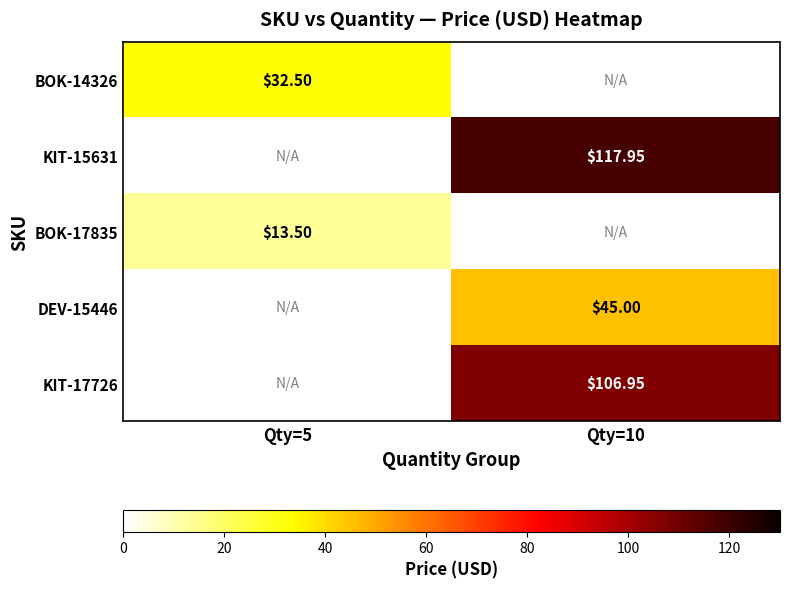

Is the value of BOK-17835 at Qty=10 greater than the value of DEV-15446 at Qty=5?

No